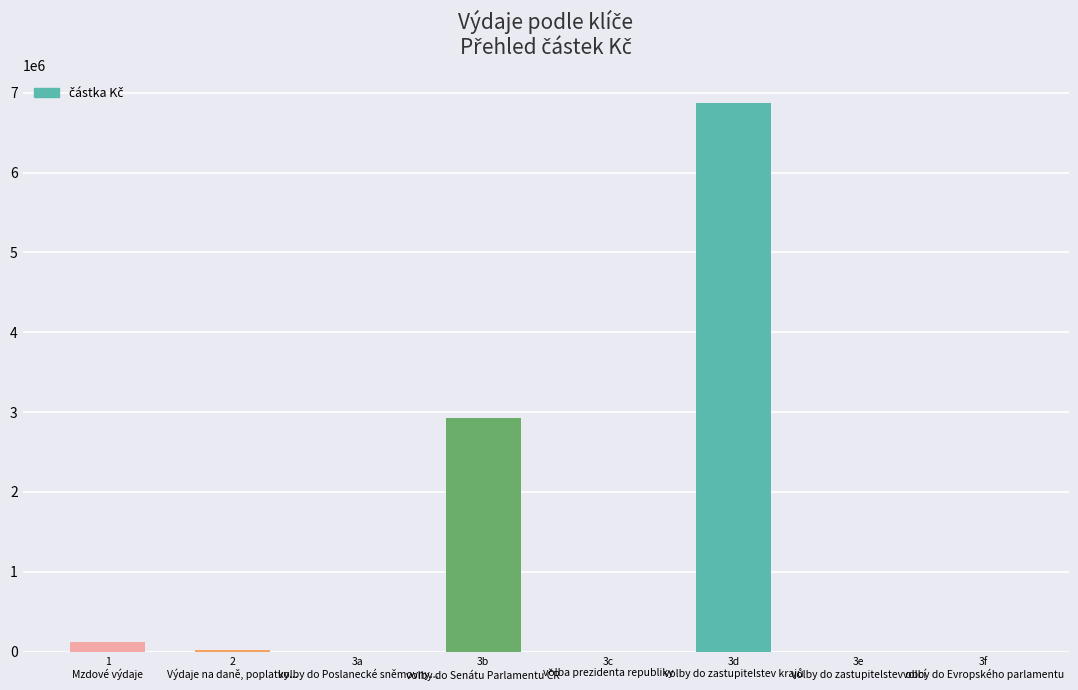

What is the maximum value shown in the chart?

6875328.7